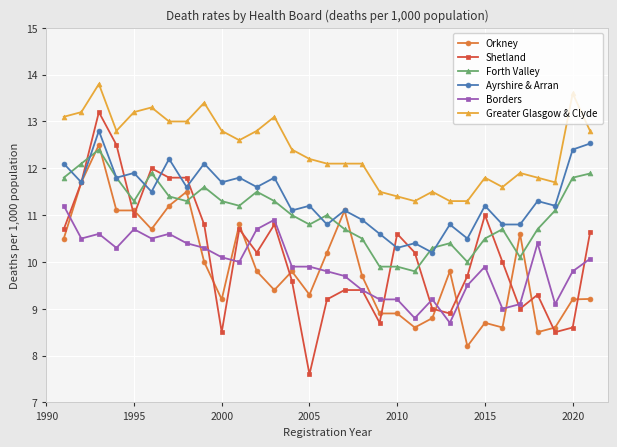

What is the difference between the maximum and second lowest values in the Greater Glasgow & Clyde series?

2.5